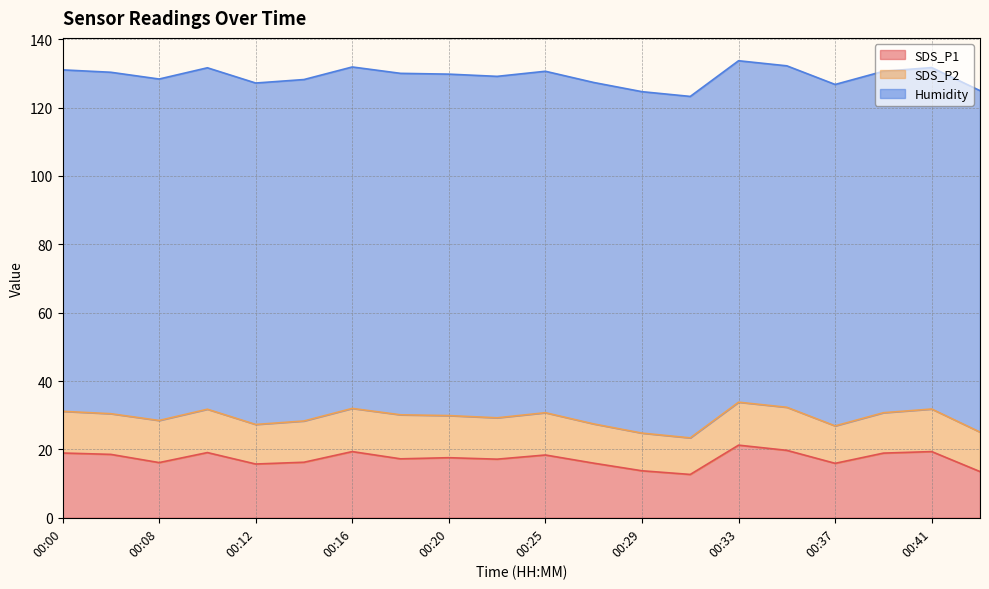

True or false: SDS_P2 has more than 0 interior local peaks.

True